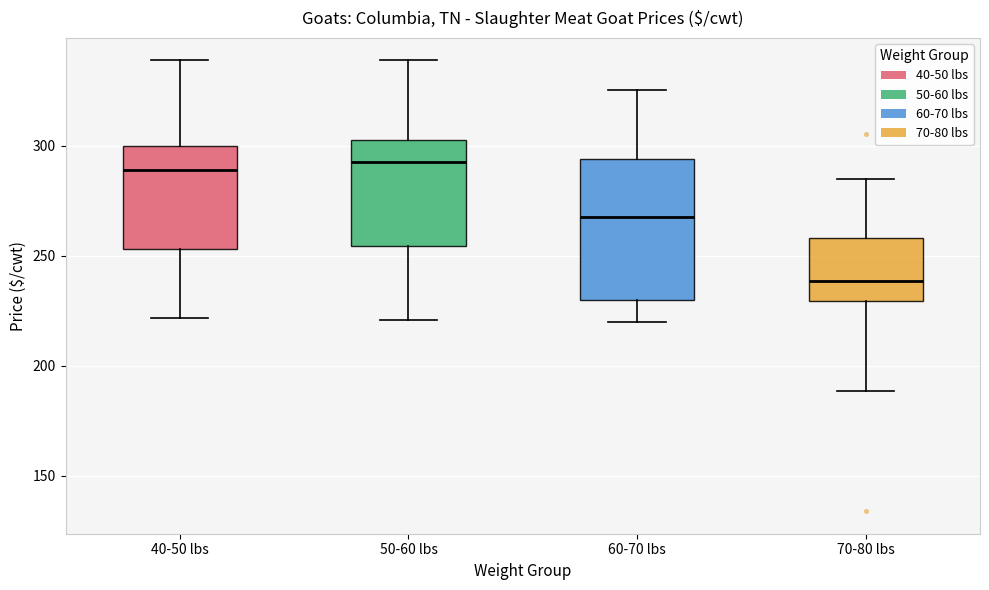

Reading left to right, transcribe this box plot: for each box, give where its median line is, the range the box spans, and where its two whiskers end, as read against the y-axis. The values are not printed on the chart, so give them approximately, as read against the axis.

40-50 lbs: median 290, box 255 to 300, whiskers 220 to 340
50-60 lbs: median 295, box 255 to 305, whiskers 220 to 340
60-70 lbs: median 270, box 230 to 295, whiskers 220 to 325
70-80 lbs: median 240, box 230 to 260, whiskers 190 to 285